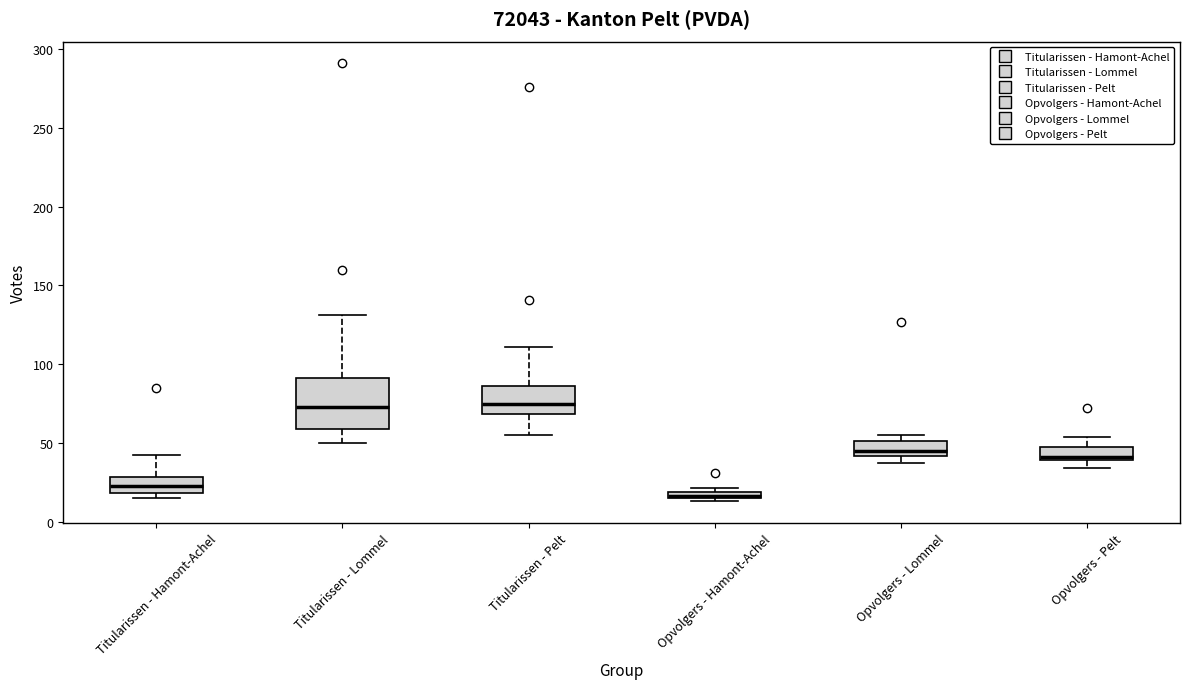

Where does the upper whisker of the box for Titularissen - Lommel end on the y-axis? The values are not printed on the chart, so give them approximately, as read against the axis.

130